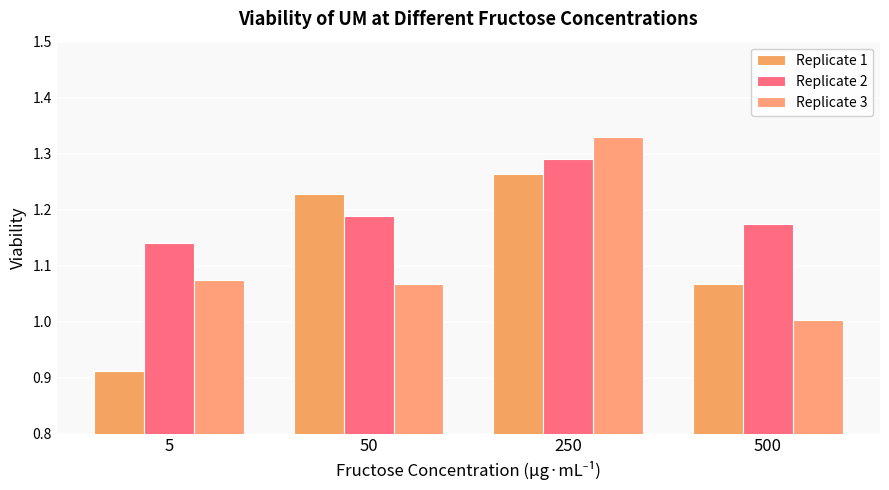

Which series has the widest spread of values?

Replicate 1